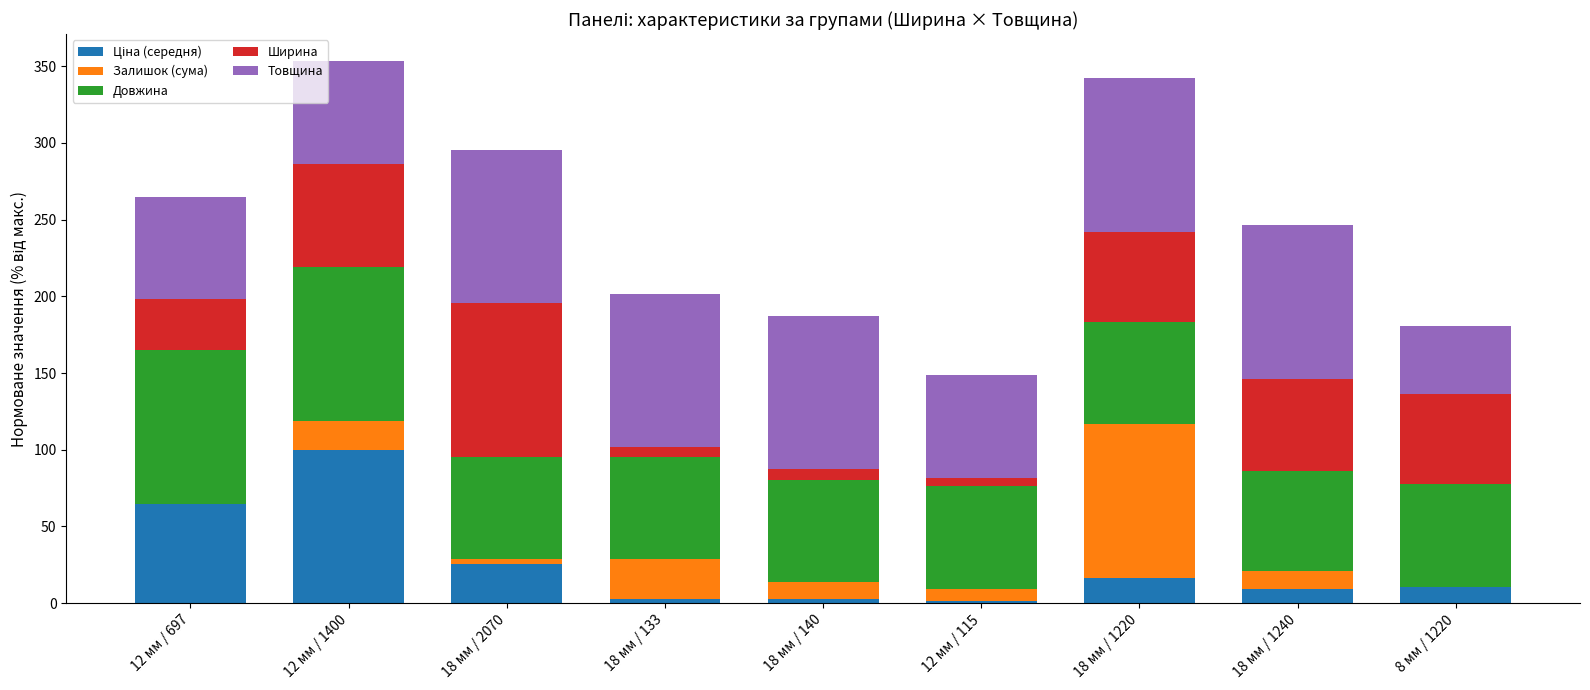

What is the total value across all series at 18 мм / 1220?

342.1